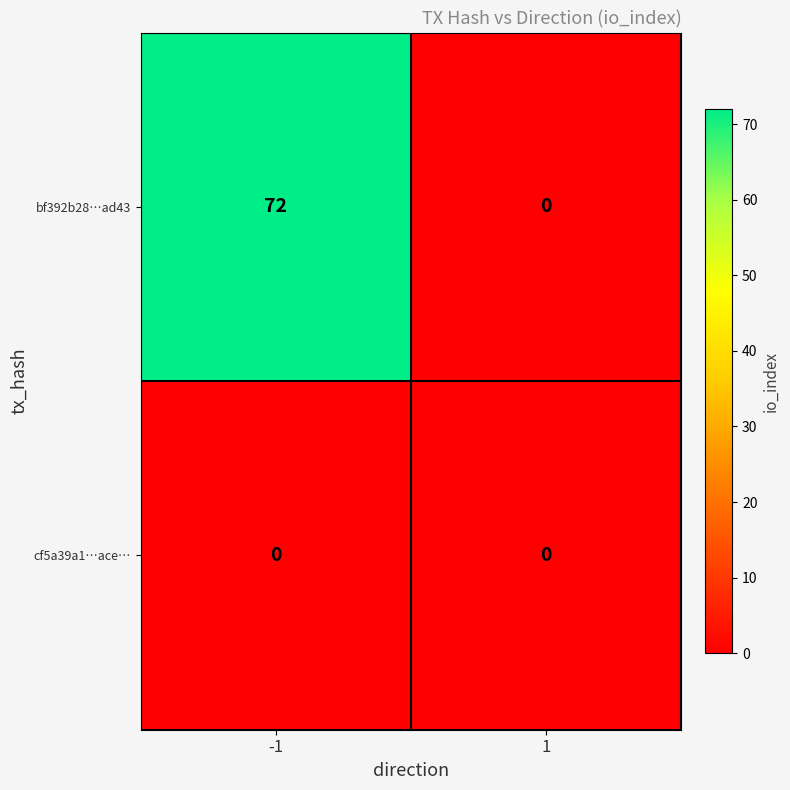

Which series changed the most between -1 and 1?

bf392b28…ad43